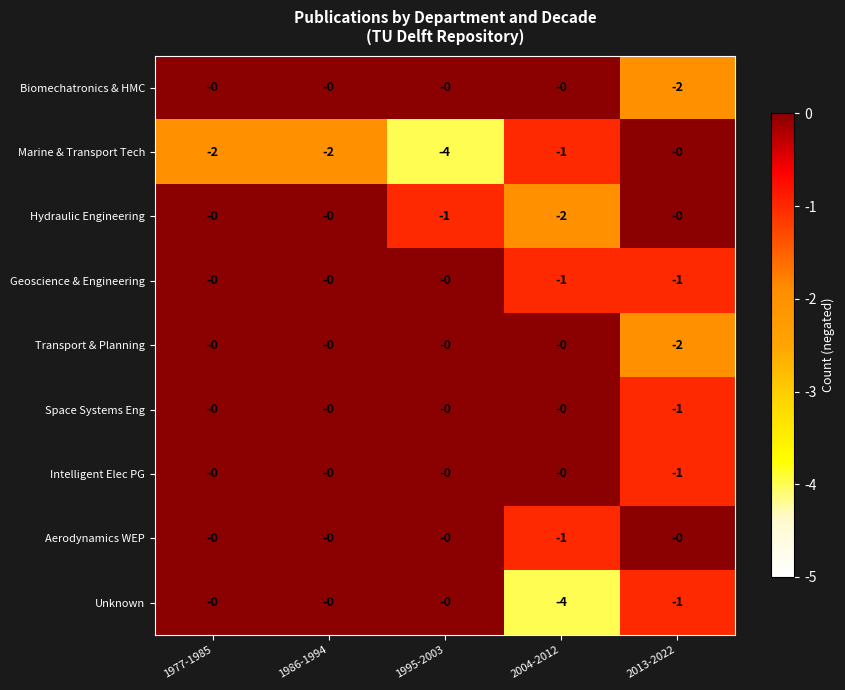

What is the total value across all series at 2013-2022?

-8